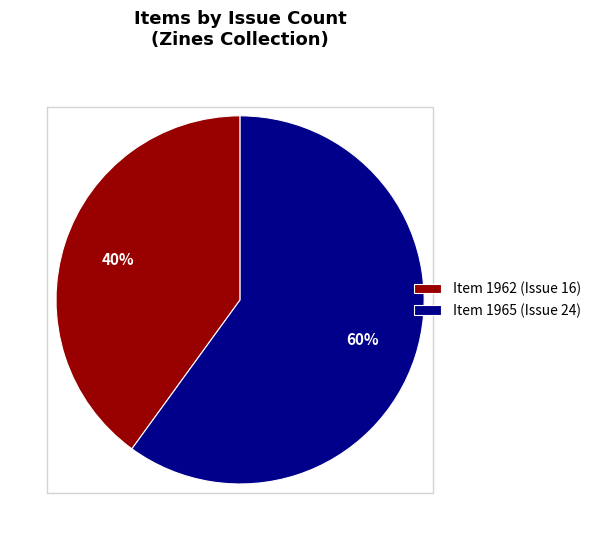

Count the number of slices in the pie.

2